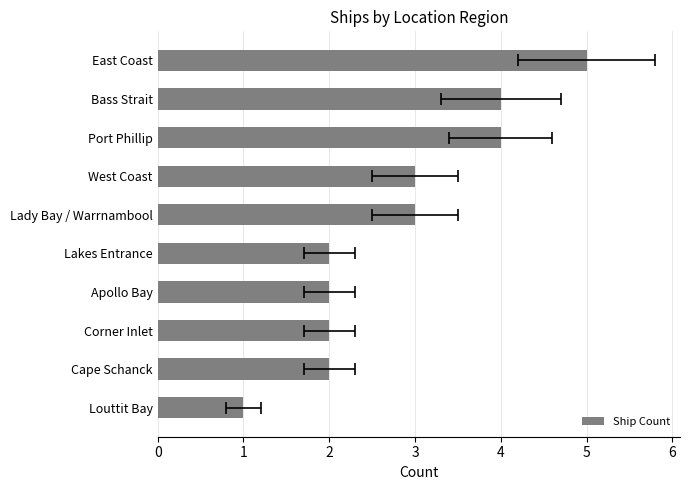

What is the ratio of the value at Port Phillip to the value at Corner Inlet?

2.0